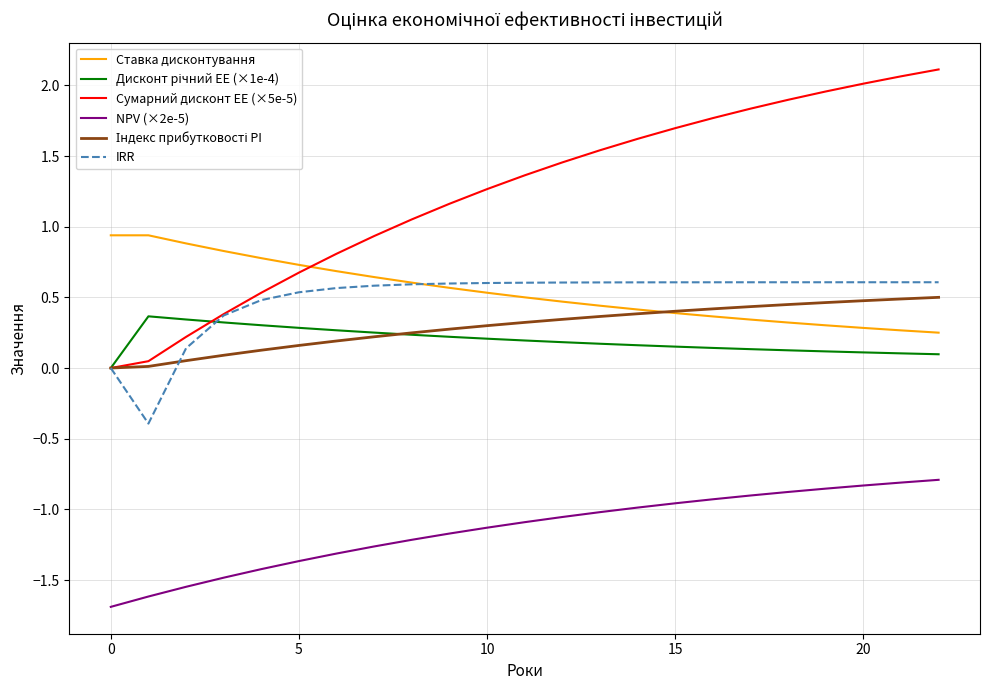

True or false: NPV (×2e-5) and Ставка дисконтування intersect in this chart.

False